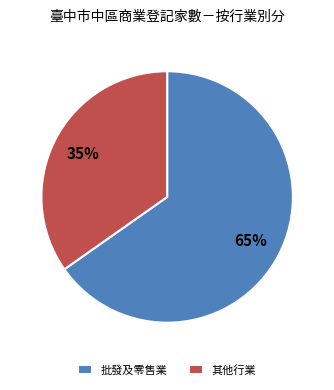

Is the sum of 其他行業 and 批發及零售業 greater than half?

Yes